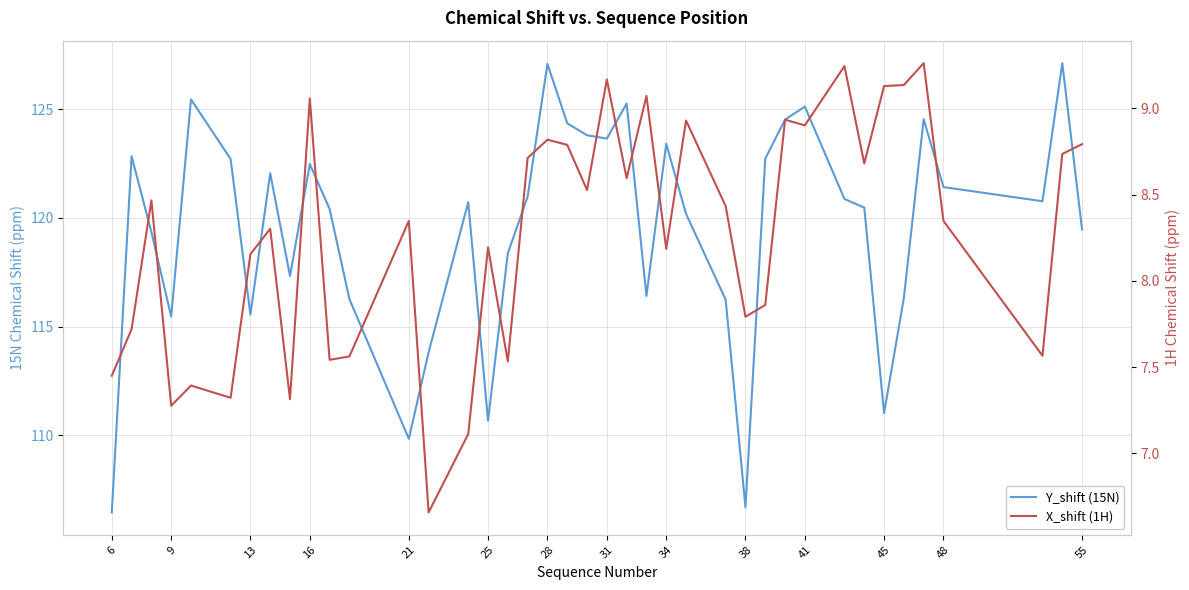

How many data points in X_shift (1H) are above 8?

26